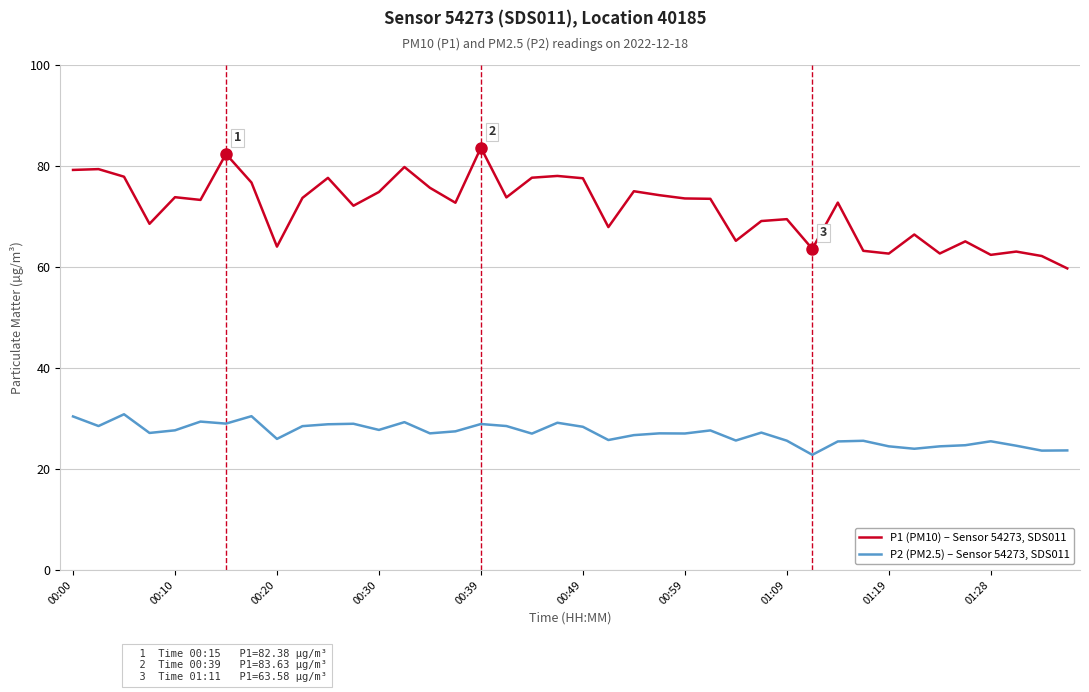

What is the smallest value displayed?

22.8